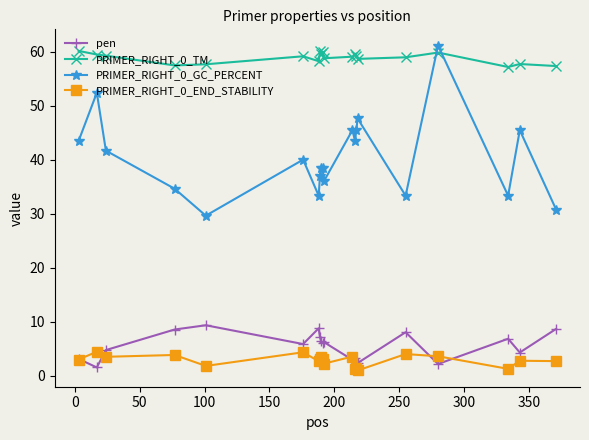

At how many categories does at least one series exceed 20?

20